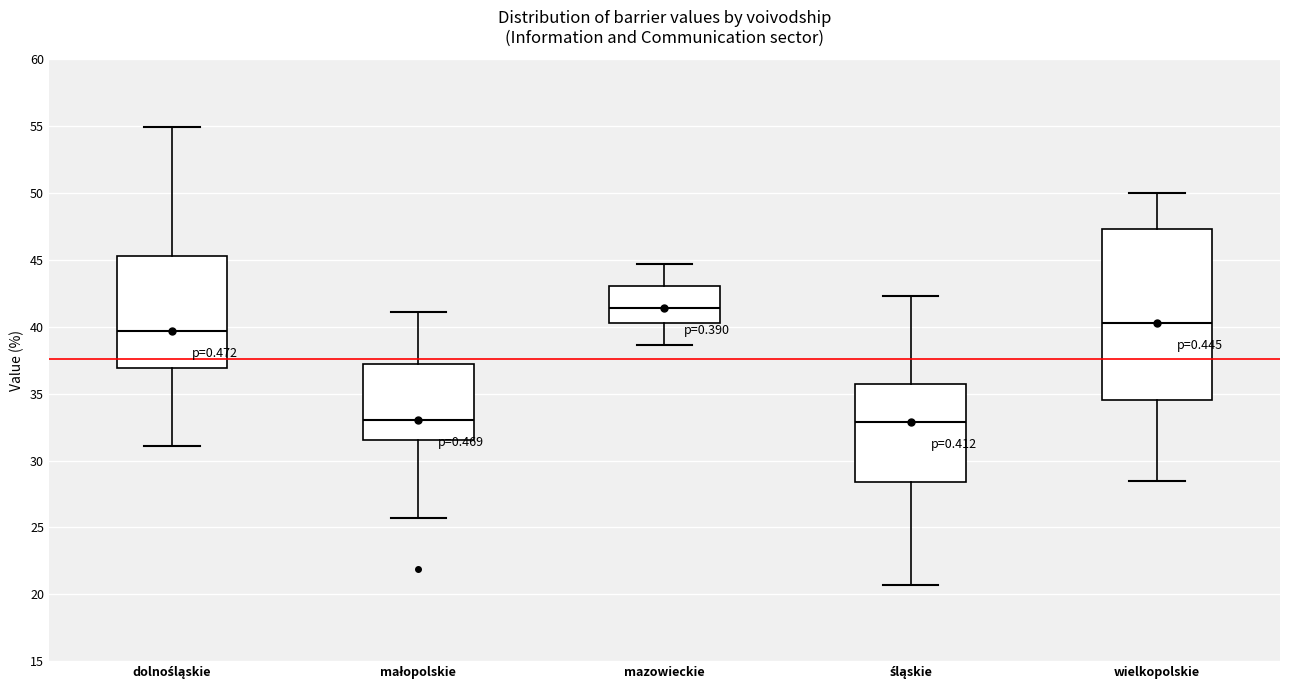

Reading left to right, transcribe this box plot: for each box, give where its median line is, the range the box spans, and where its two whiskers end, as read against the y-axis. The values are not printed on the chart, so give them approximately, as read against the axis.

dolnośląskie: median 39.5, box 37.0 to 45.5, whiskers 31.0 to 55.0
małopolskie: median 33.0, box 31.5 to 37.5, whiskers 25.5 to 41.0
mazowieckie: median 41.5, box 40.5 to 43.0, whiskers 38.5 to 44.5
śląskie: median 33.0, box 28.5 to 35.5, whiskers 20.5 to 42.5
wielkopolskie: median 40.5, box 34.5 to 47.5, whiskers 28.5 to 50.0